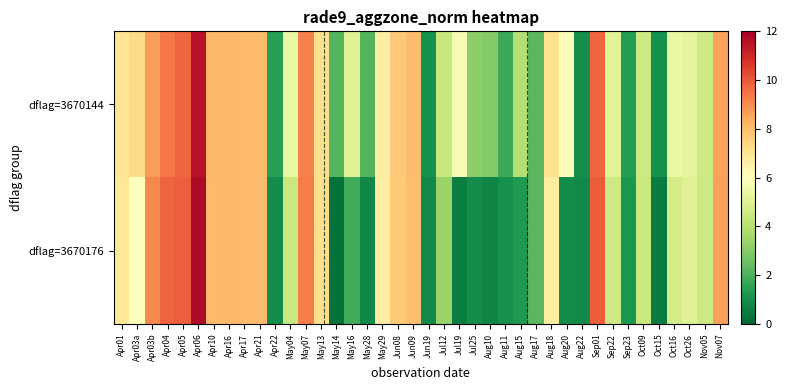

What is the total value across all series at Jul19?

6.3